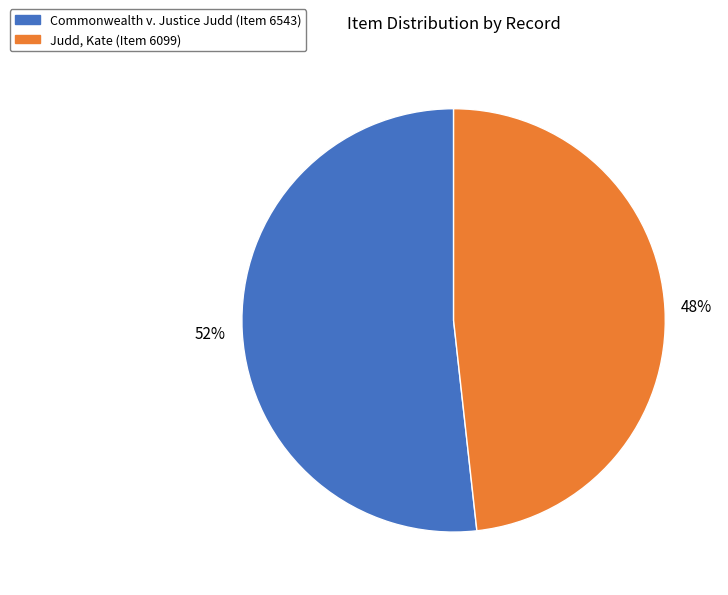

To the nearest percent, what is the average slice percentage?

50%